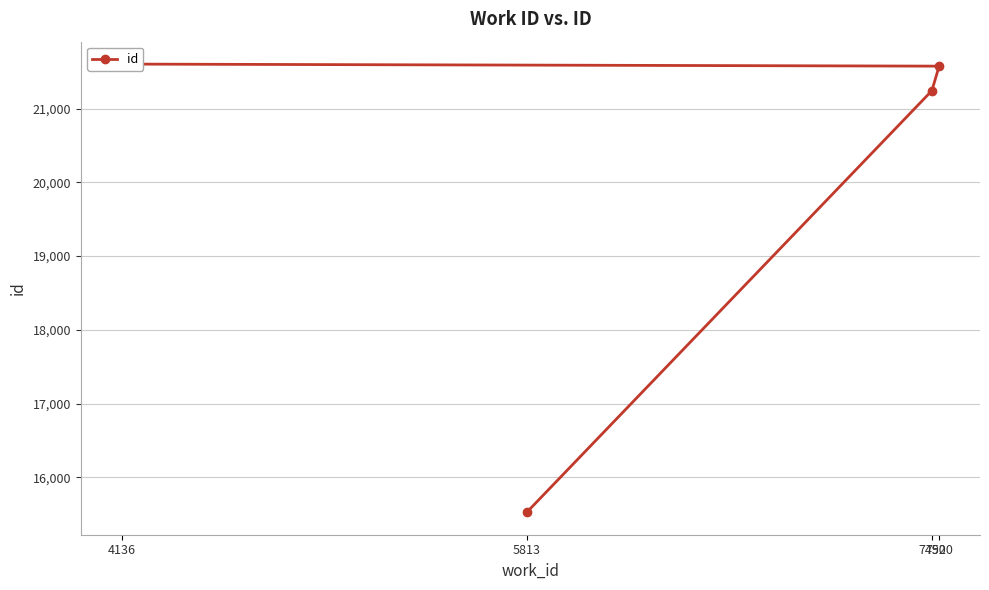

What is the difference between the second highest and minimum values?

6053